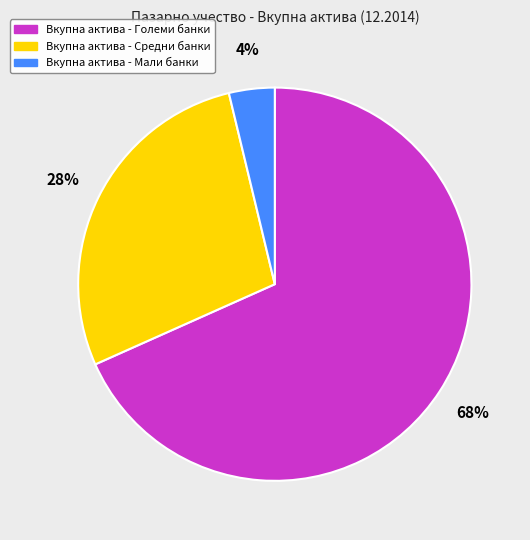

How many segments does this pie chart have?

3